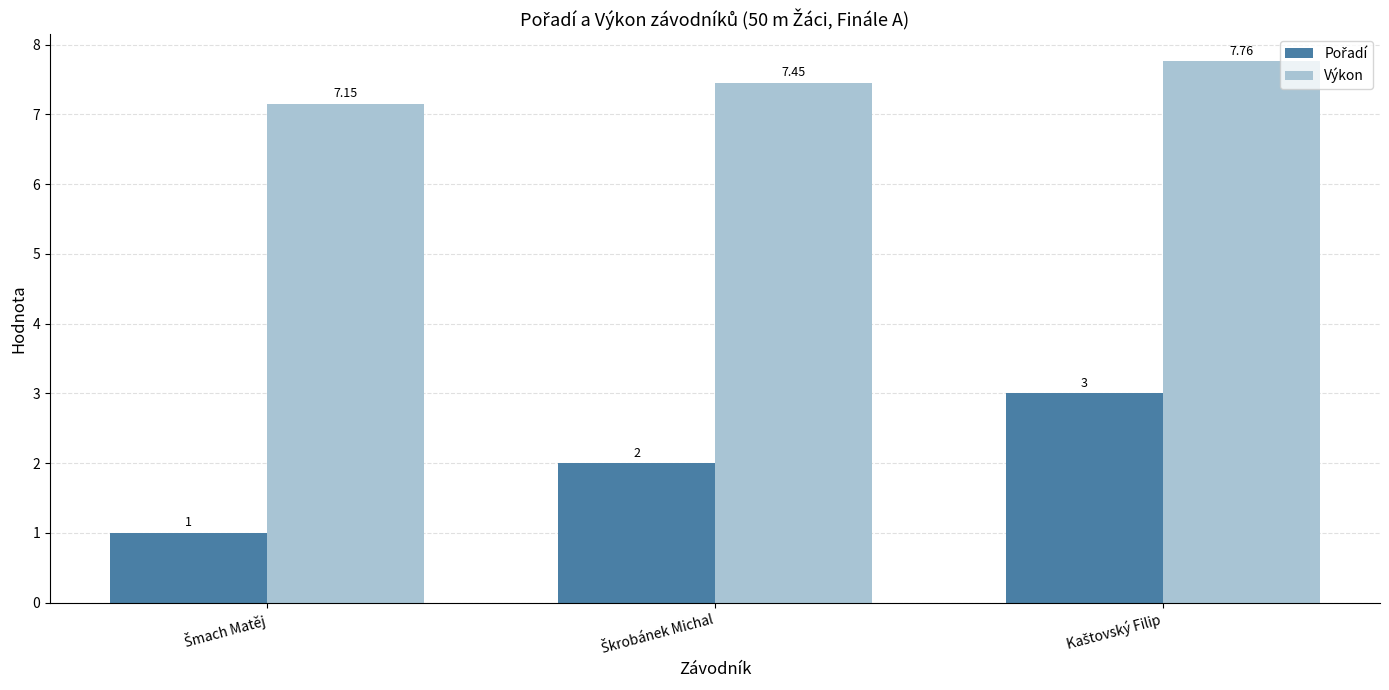

At how many categories does at least one series exceed 3?

3